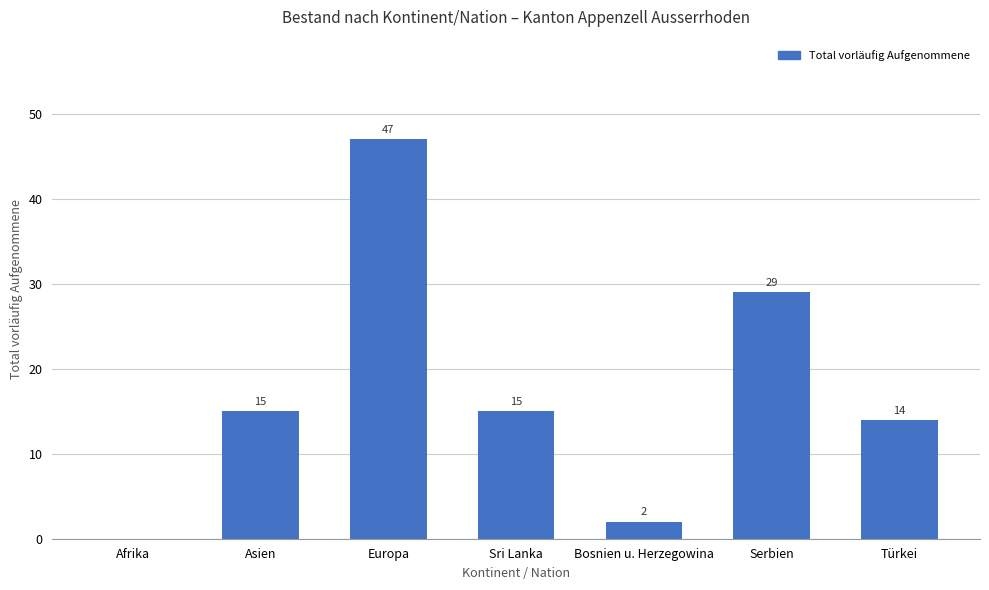

Reading left to right, transcribe all the data shown in this chart.

0	15	47	15	2	29	14